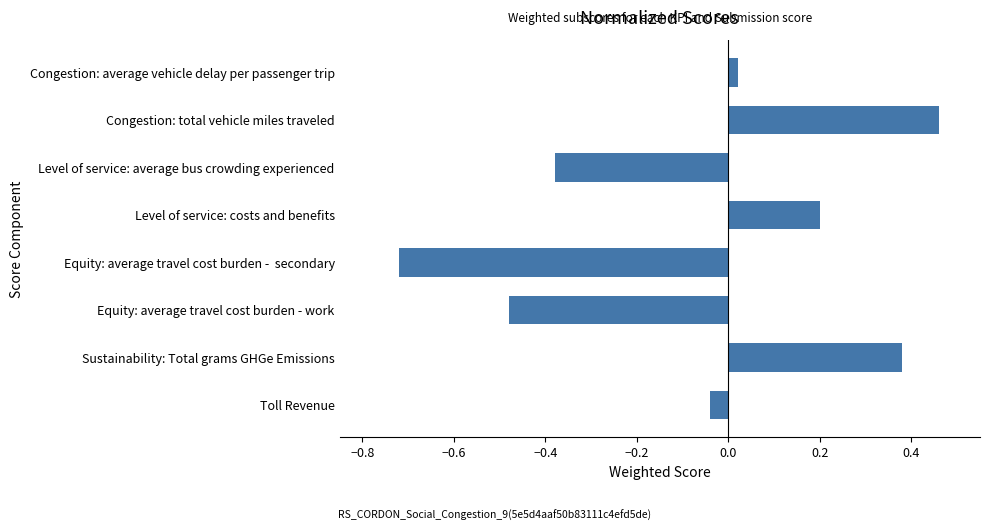

Which label corresponds to the smallest value in the chart?

Equity: average travel cost burden -  secondary